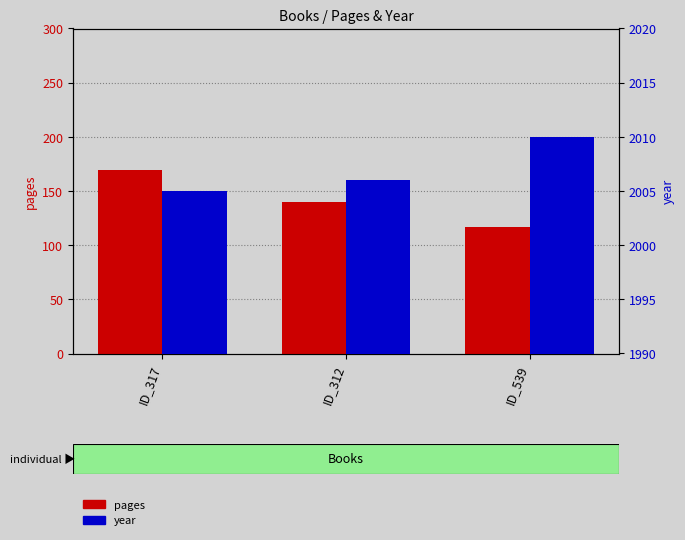

The value of pages at ID_312 is 140. True or false?

True